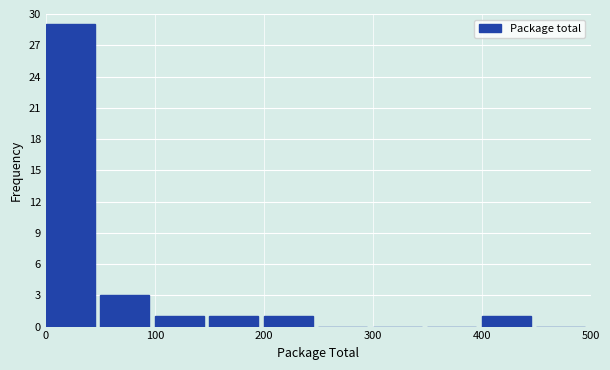

What is the height of the bar covering 50 to 100 on the x-axis? The values are not printed on the chart, so give them approximately, as read against the axis.

3